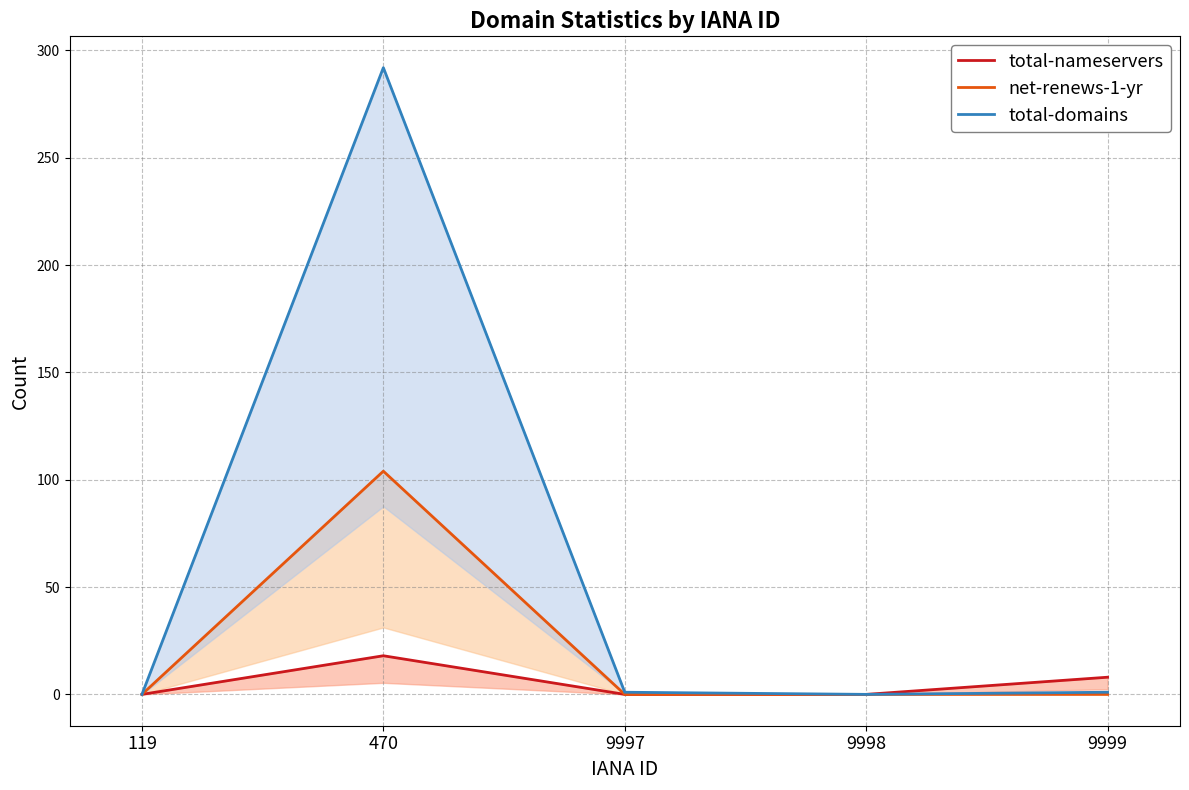

What value does the total-nameservers series have at 470, to the nearest 5?

20